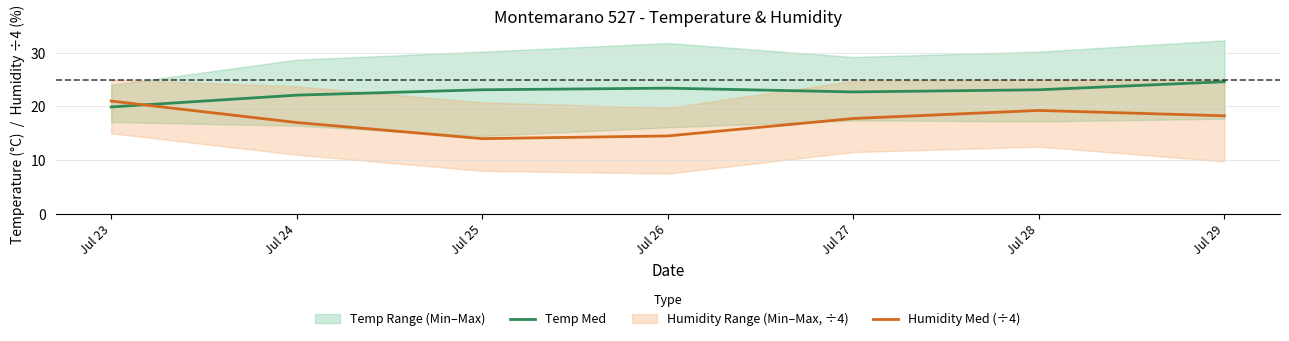

The value of Temp Med at Jul 29 is 43.8. True or false?

False